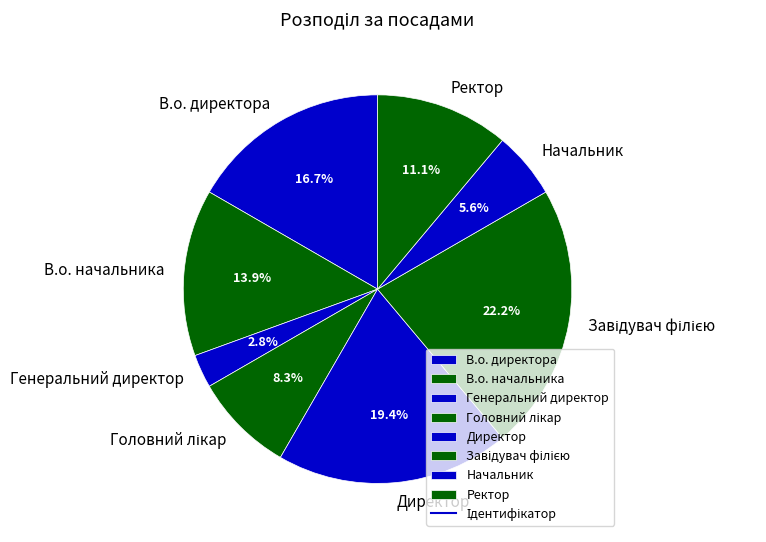

Which has a higher value, Начальник or Генеральний директор?

Начальник